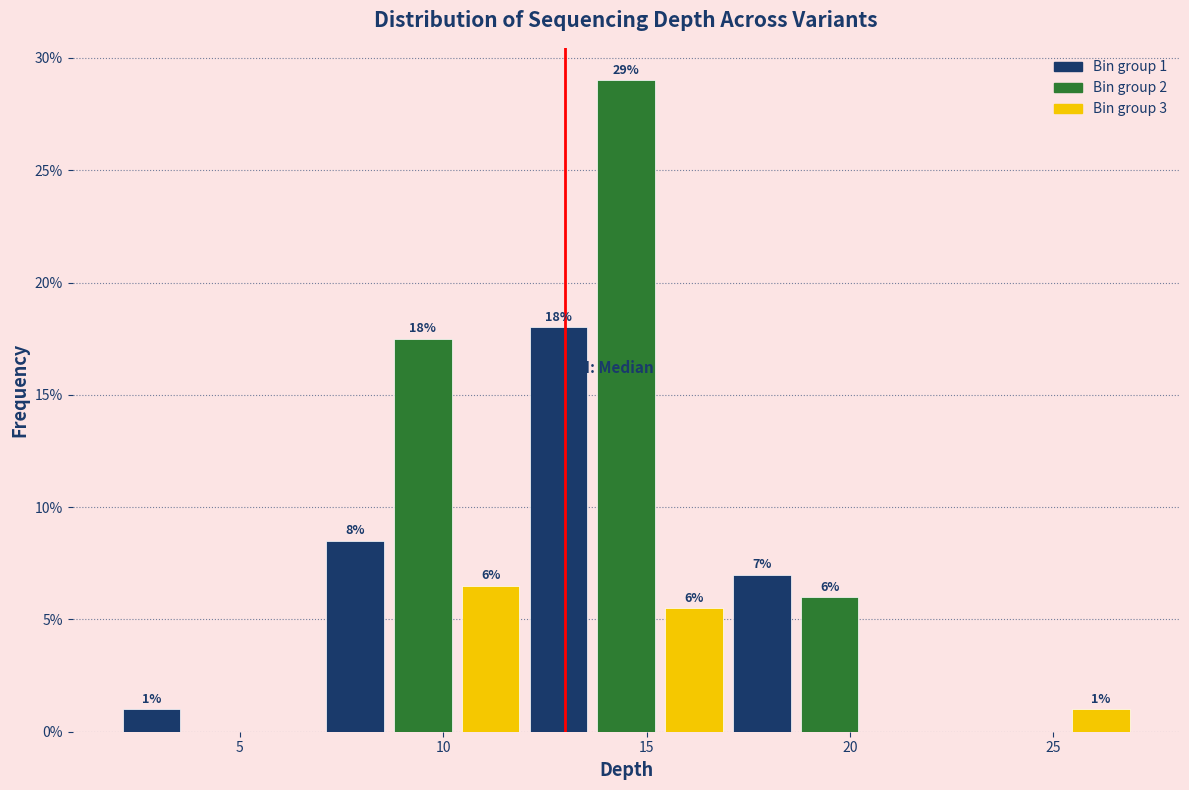

Read against the x-axis, roughly where is the centre of the tallest bar?

14.5